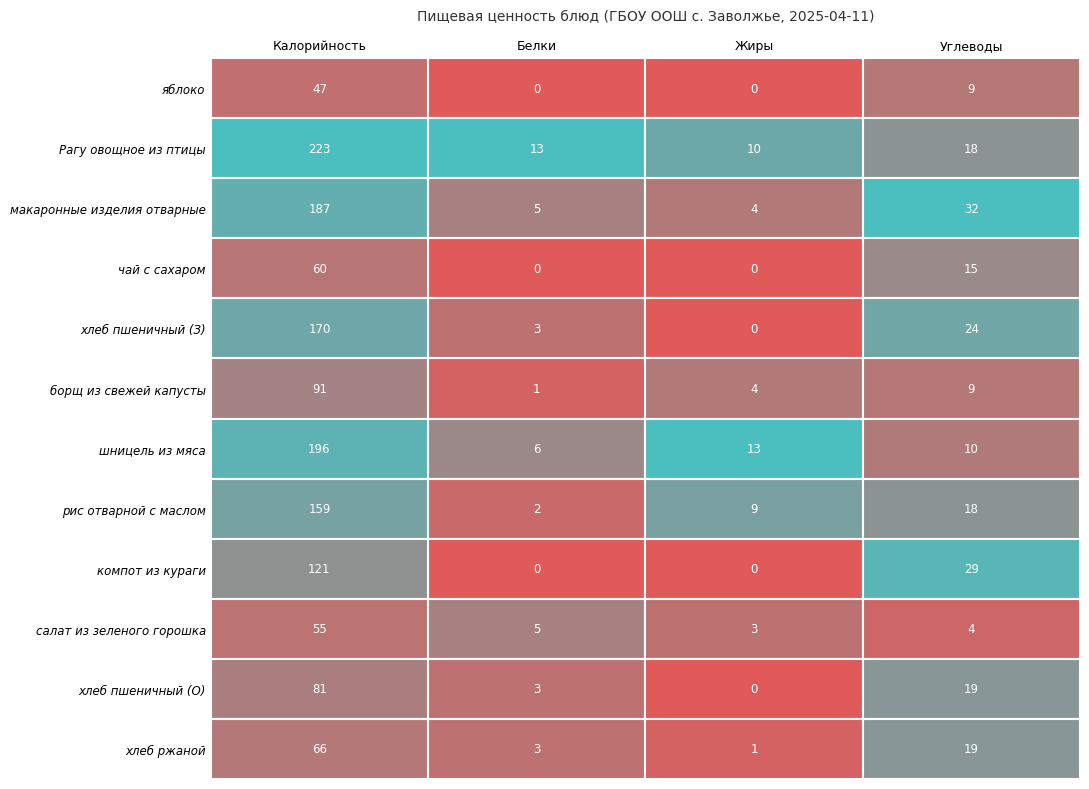

What is the average value of the яблоко series?

14